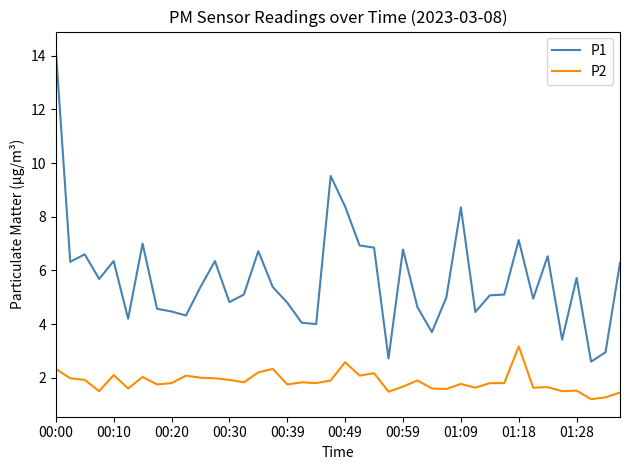

What is the smallest value displayed?

1.2